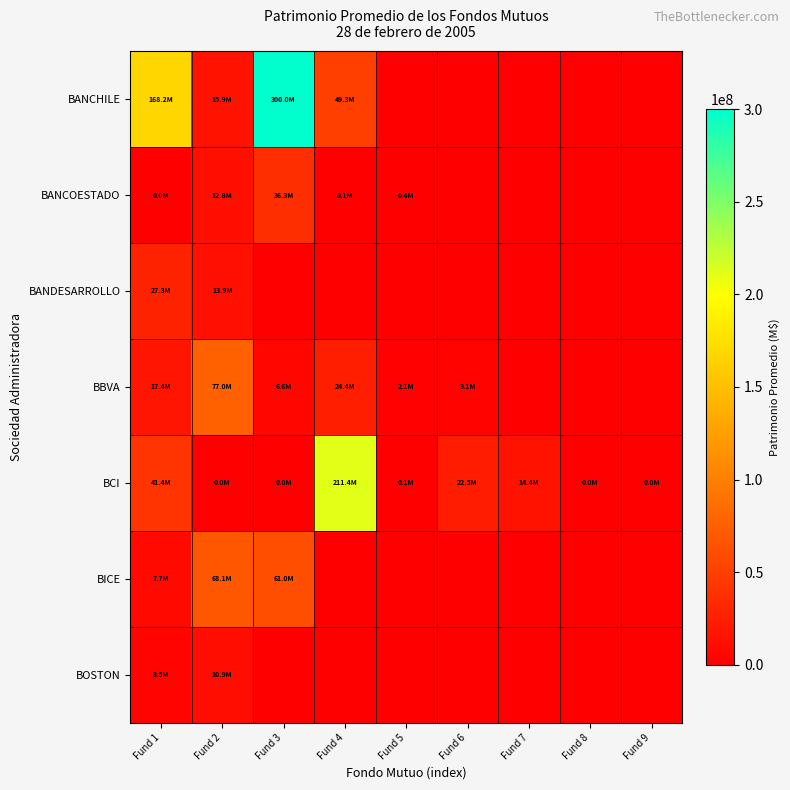

At which category is the sum across all series the highest?

Fund 3